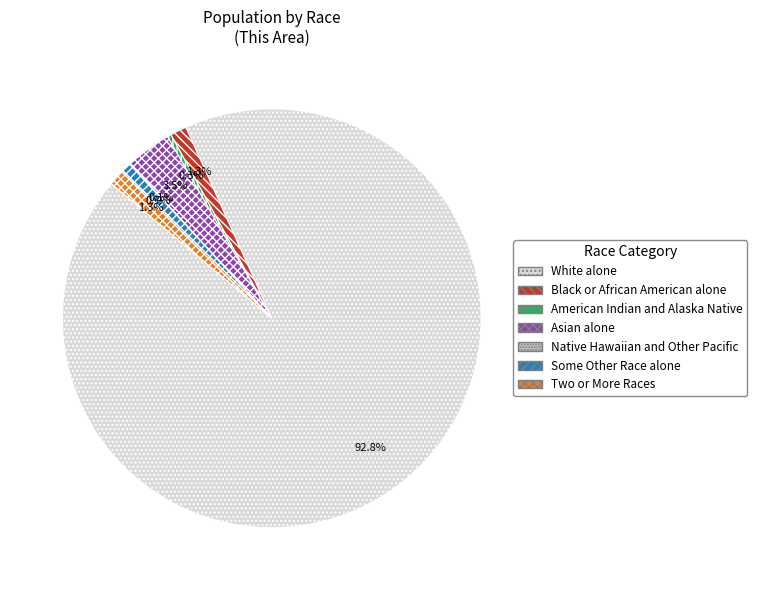

What percentage is the Black or African American alone slice, to the nearest percent?

1%